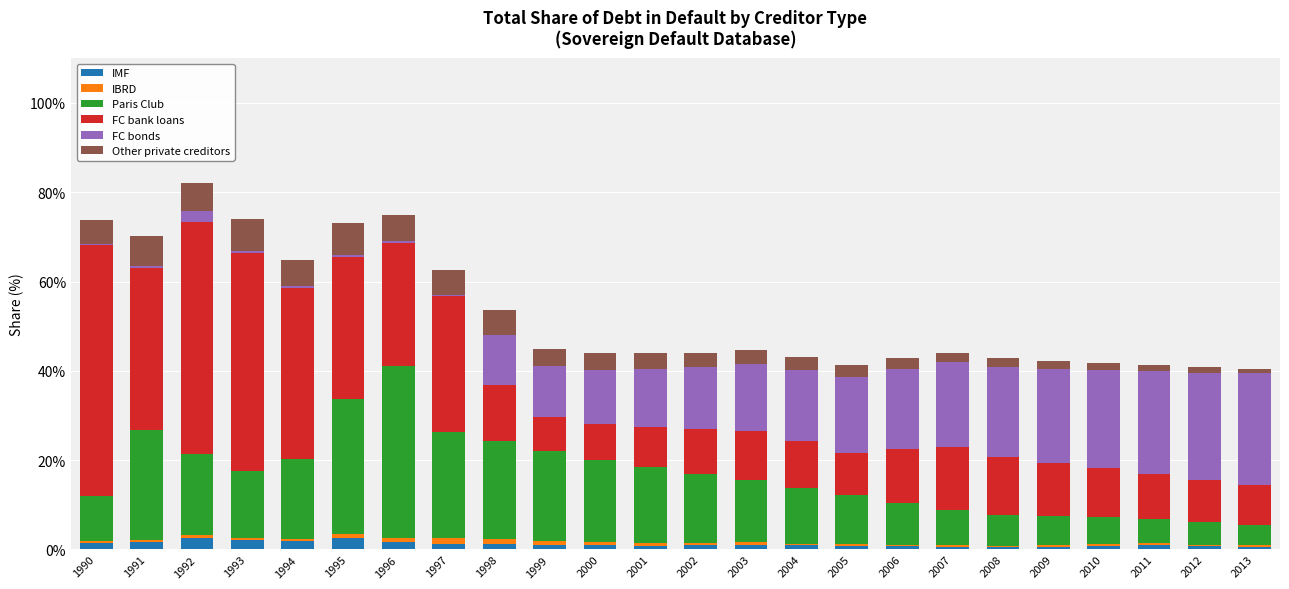

The IMF series shows 2.5 at 1992. True or false?

True